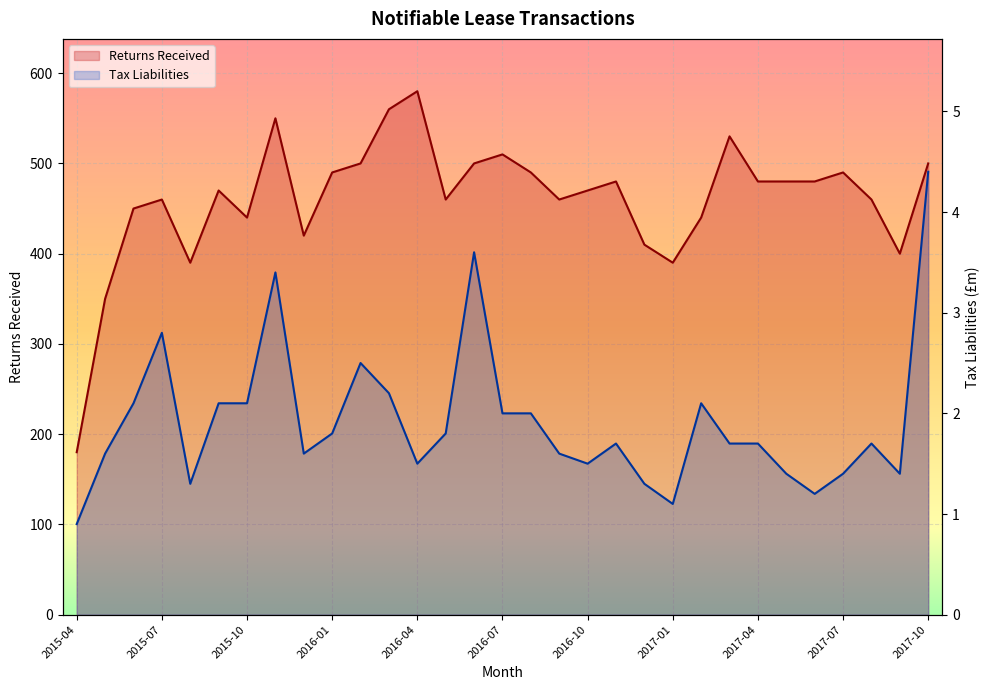

List the labels in order of Tax Liabilities value, largest first.

2017-10, 2016-06, 2015-11, 2015-07, 2016-02, 2016-03, 2015-06, 2015-09, 2015-10, 2017-02, 2016-07, 2016-08, 2016-01, 2016-05, 2016-11, 2017-03, 2017-04, 2017-08, 2015-05, 2015-12, 2016-09, 2016-04, 2016-10, 2017-05, 2017-07, 2017-09, 2015-08, 2016-12, 2017-06, 2017-01, 2015-04